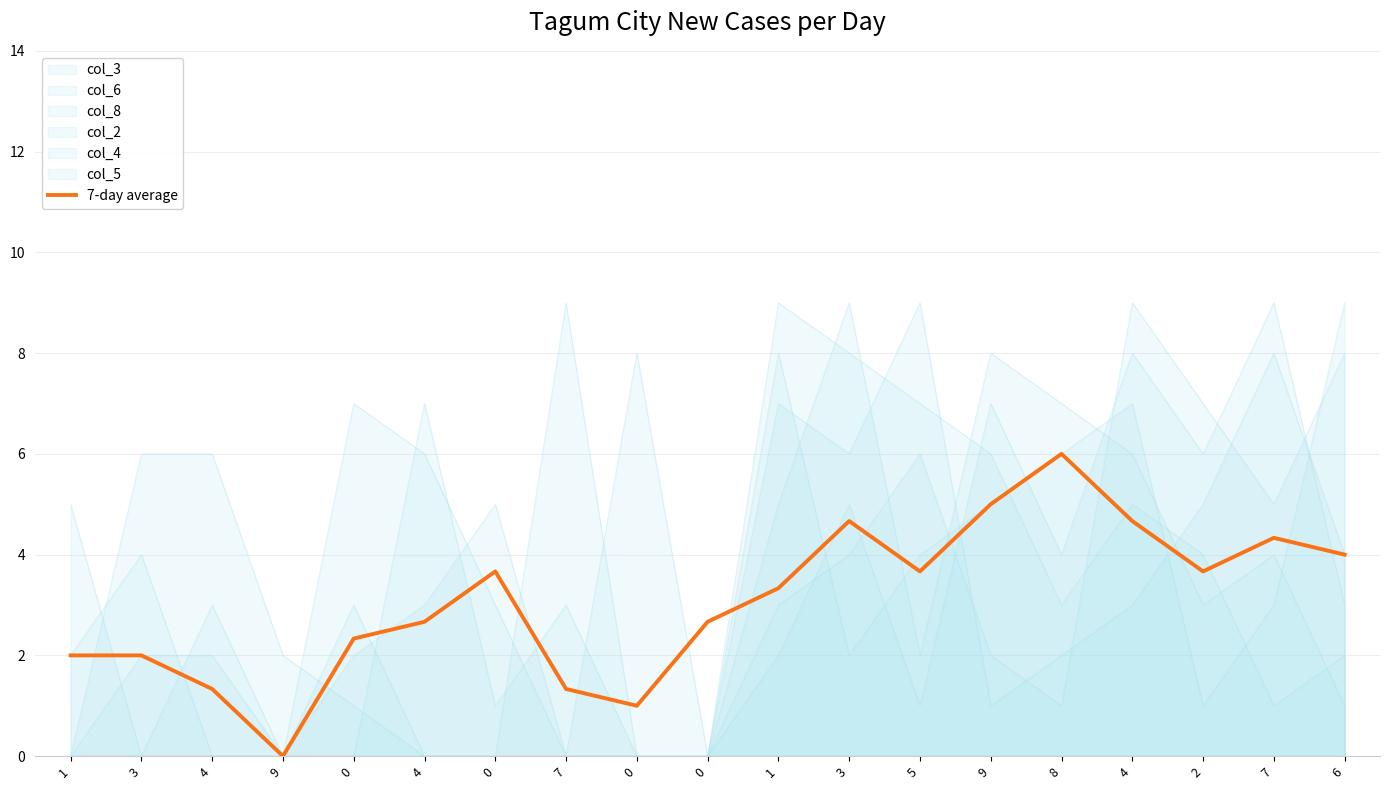

The chart shows a value of 1.8 at 4. True or false?

False